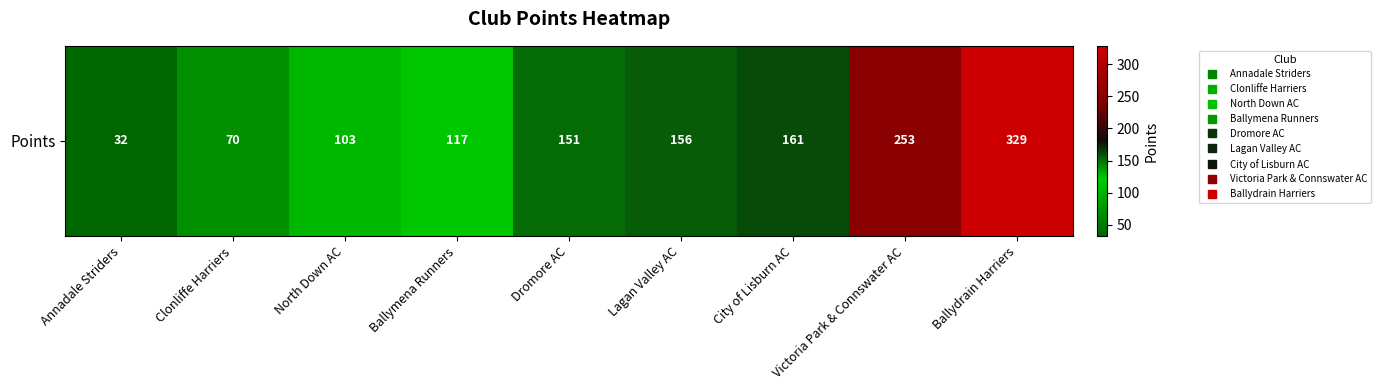

Rank the categories by value from highest to lowest.

Ballydrain Harriers, Victoria Park & Connswater AC, City of Lisburn AC, Lagan Valley AC, Dromore AC, Ballymena Runners, North Down AC, Clonliffe Harriers, Annadale Striders